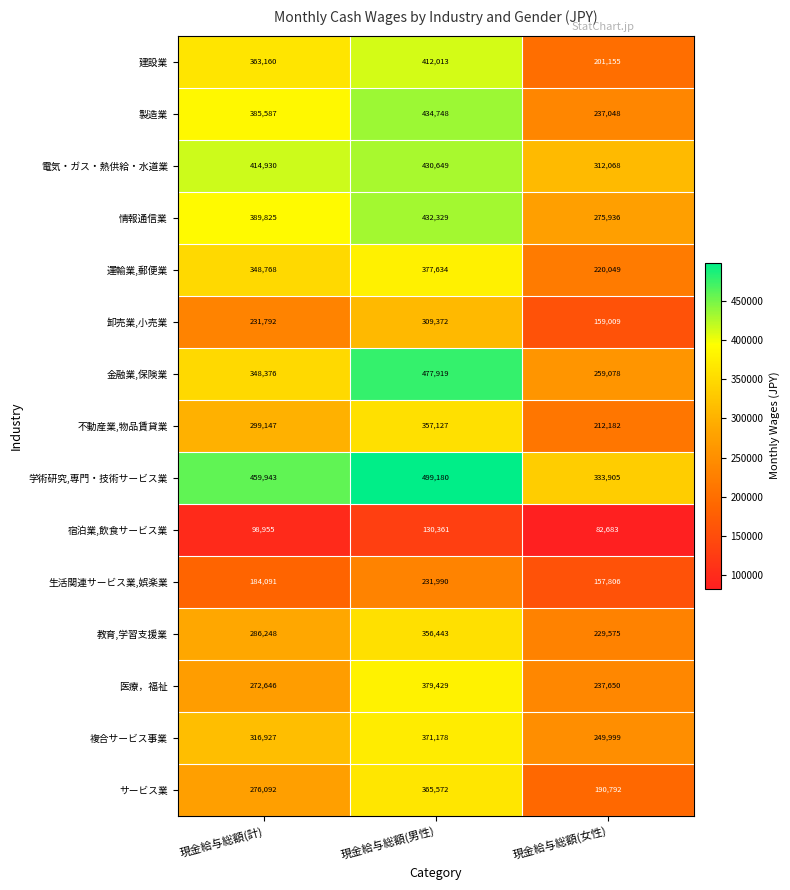

The value of 宿泊業,飲食サービス業 at 現金給与総額(計) is 98955. True or false?

True